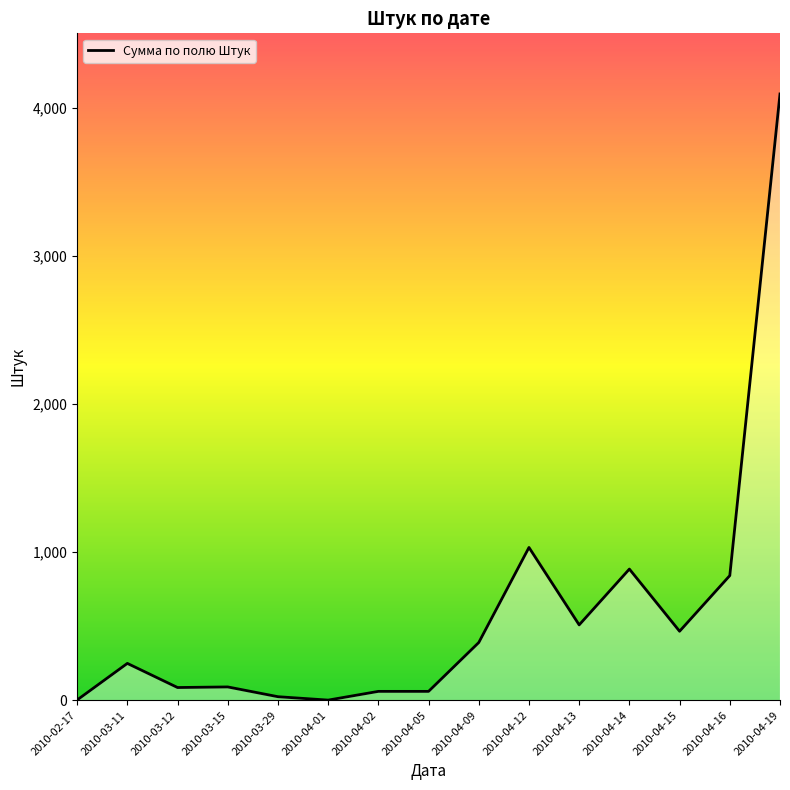

What is the difference between the values at 2010-04-16 and 2010-04-19?

3253